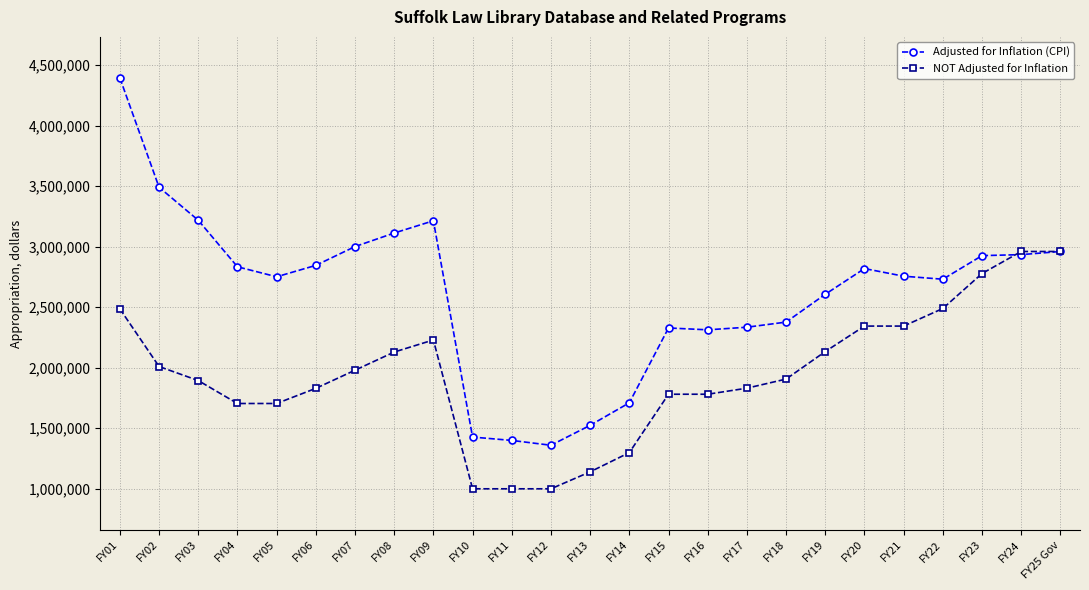

What is the value of the Adjusted for Inflation (CPI) point at the 13th from the left?

1524347